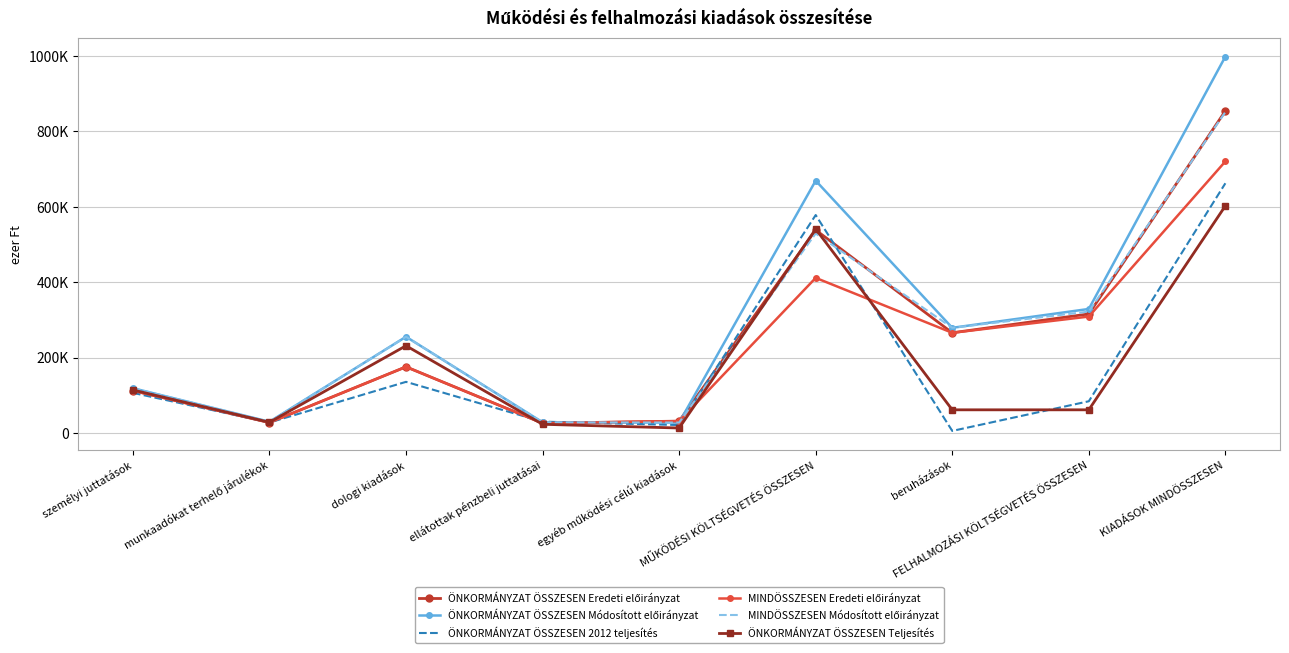

What is the difference between the second highest and second lowest values in the MINDÖSSZESEN Eredeti előirányzat series?

383636.0